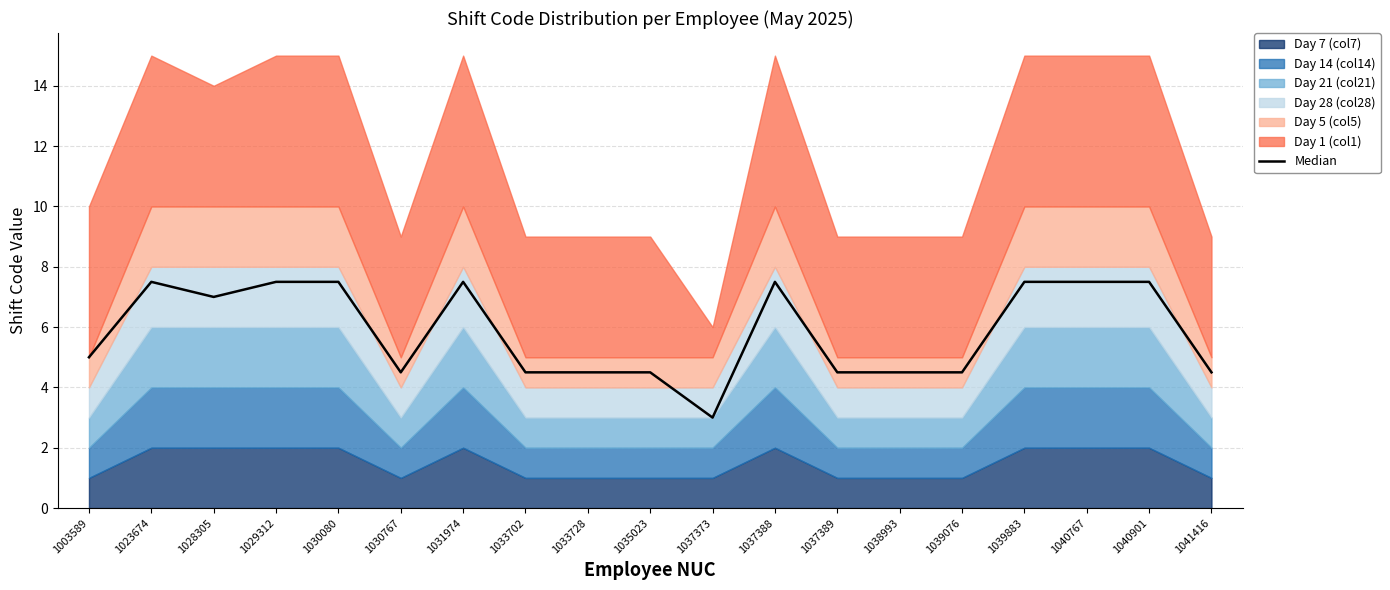

How many lines are shown in the chart?

1